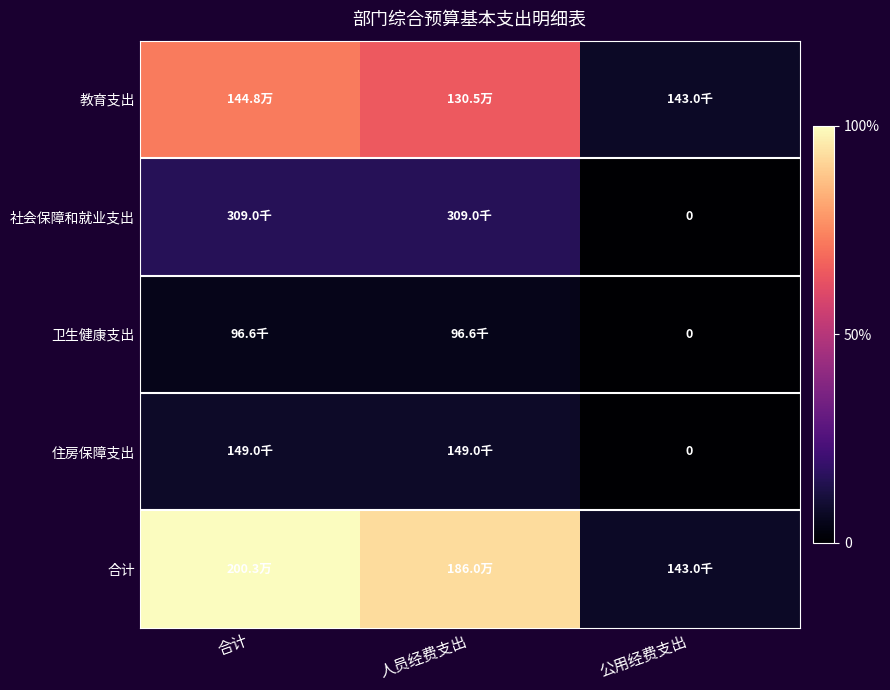

How many series are shown in this chart?

5